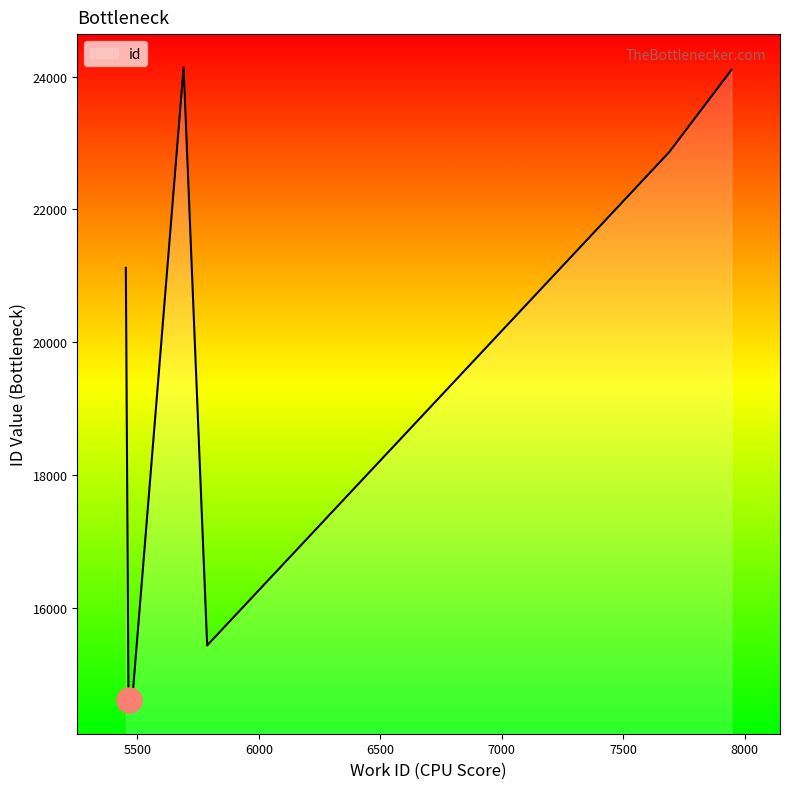

Which label corresponds to the largest value in the chart?

5690